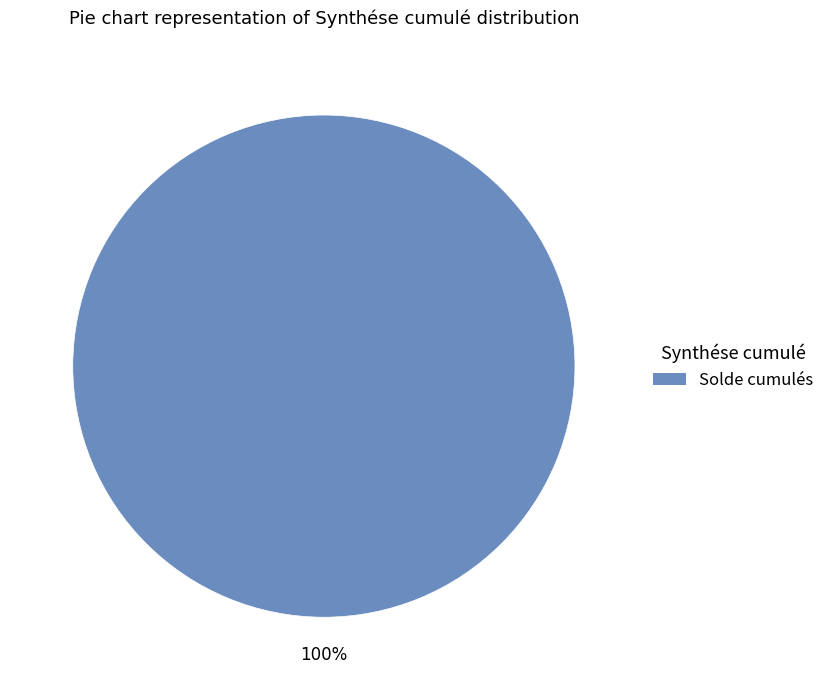

How many slices are in this pie chart?

1